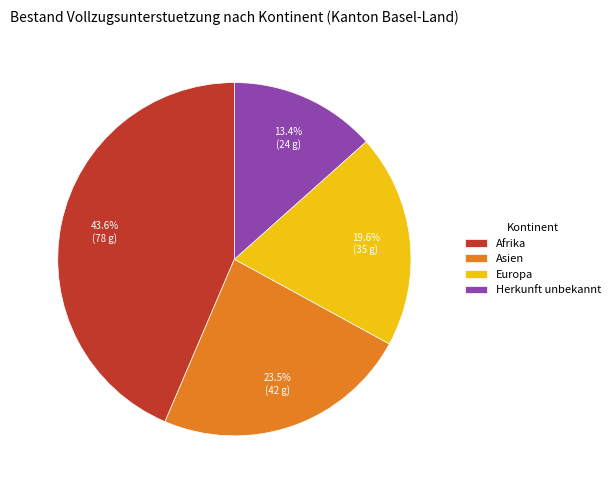

True or false: Afrika accounts for 44% of the total.

True